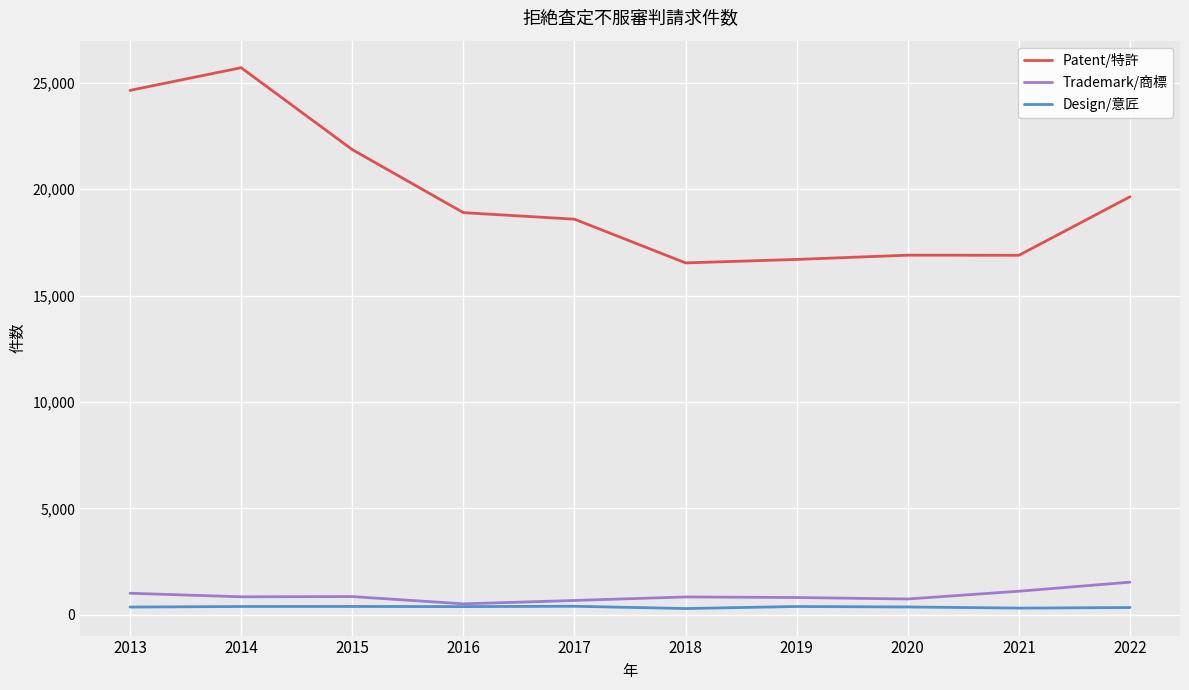

What is the average value of the Design/意匠 series?

363